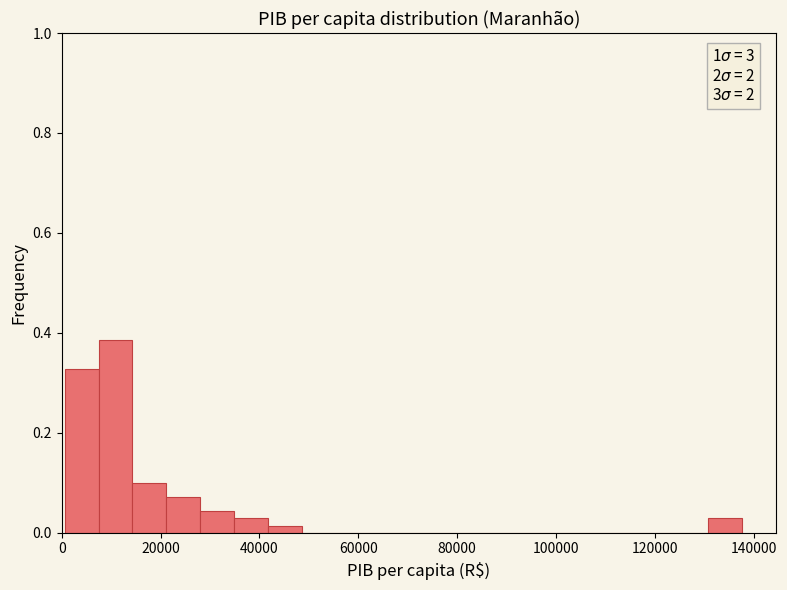

Around what value on the x-axis is the tallest bar? Give the approximate position of its centre, as read against the axis.

10000